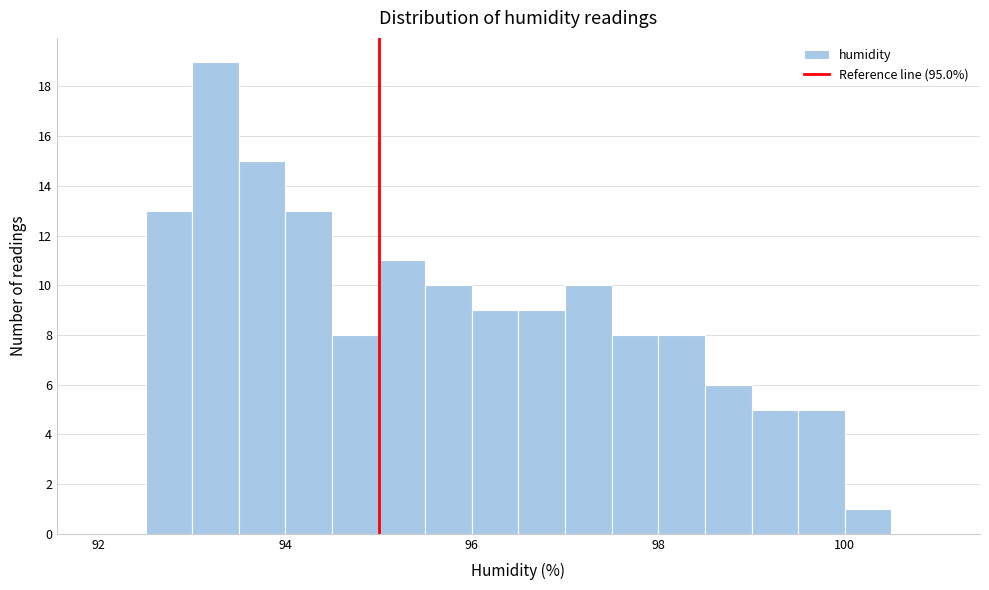

Read against the x-axis, roughly where is the centre of the tallest bar?

93.2